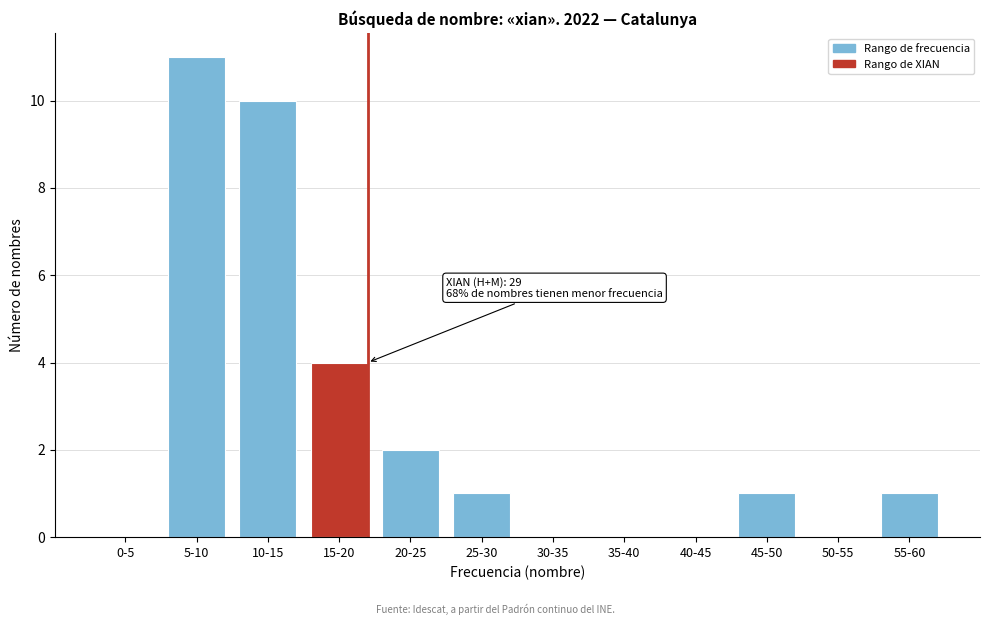

Reading left to right, list all the values displayed in this chart.

0-5=0	5-10=11	10-15=10	15-20=4	20-25=2	25-30=1	30-35=0	35-40=0	40-45=0	45-50=1	50-55=0	55-60=1